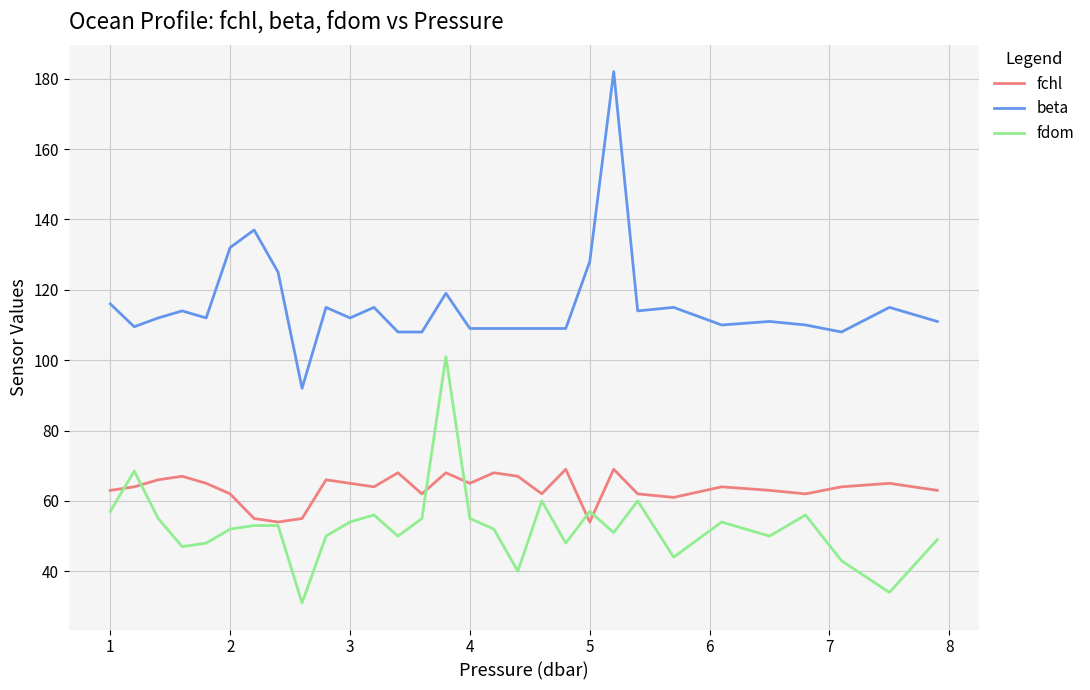

Which series has the largest total across all categories?

beta